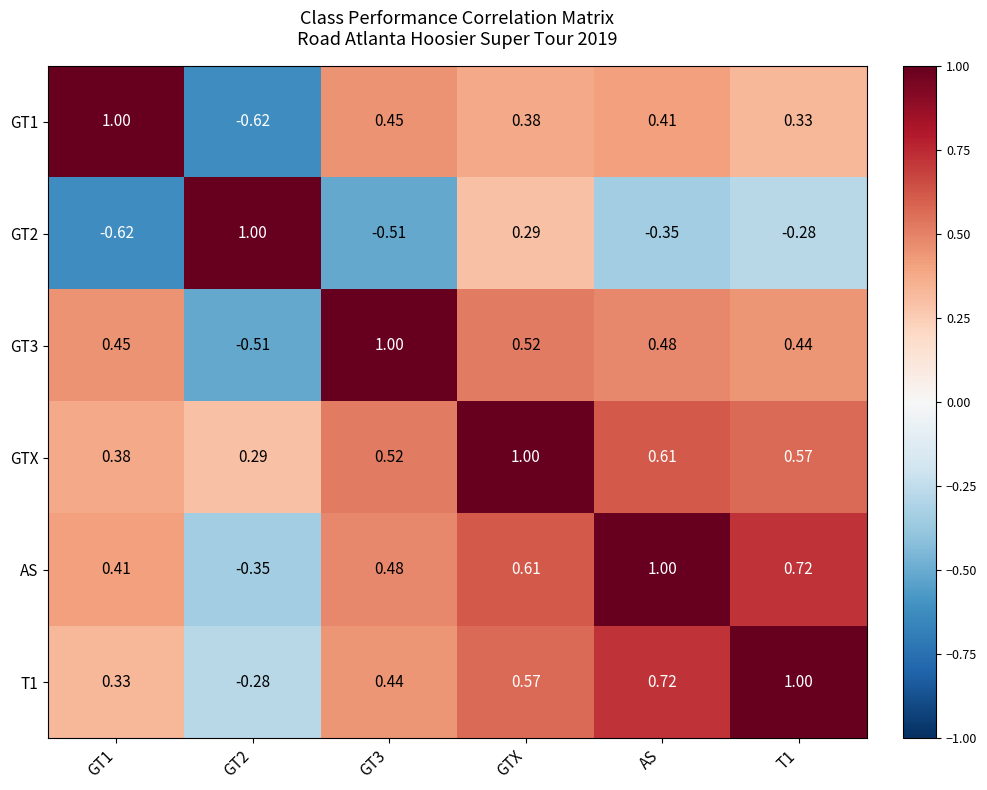

Which series has the largest total across all categories?

GTX